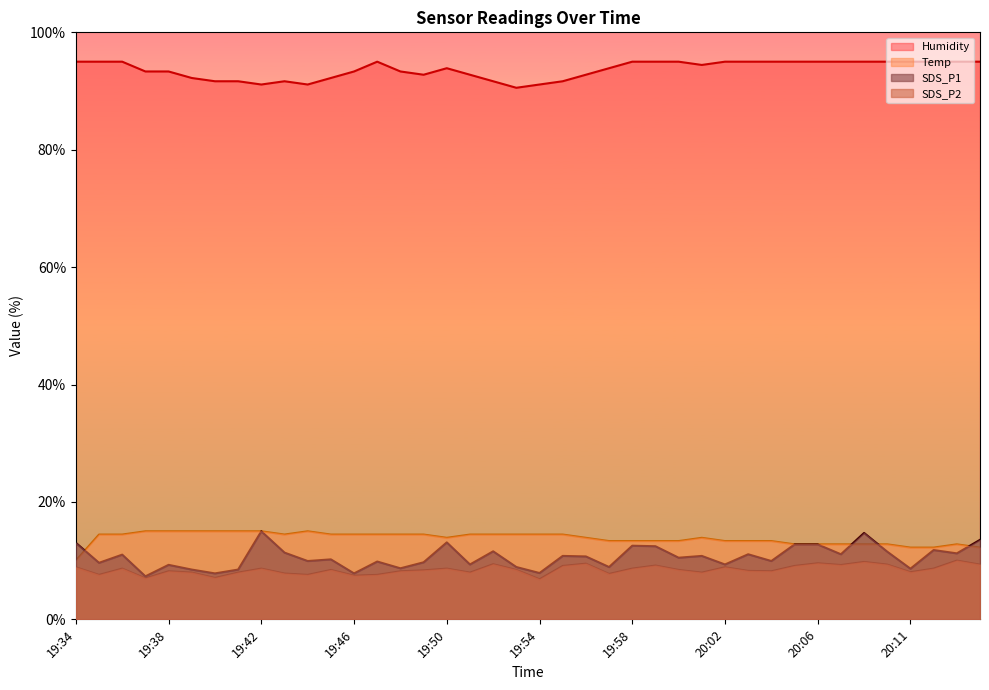

Does the chart have visible grid lines?

No